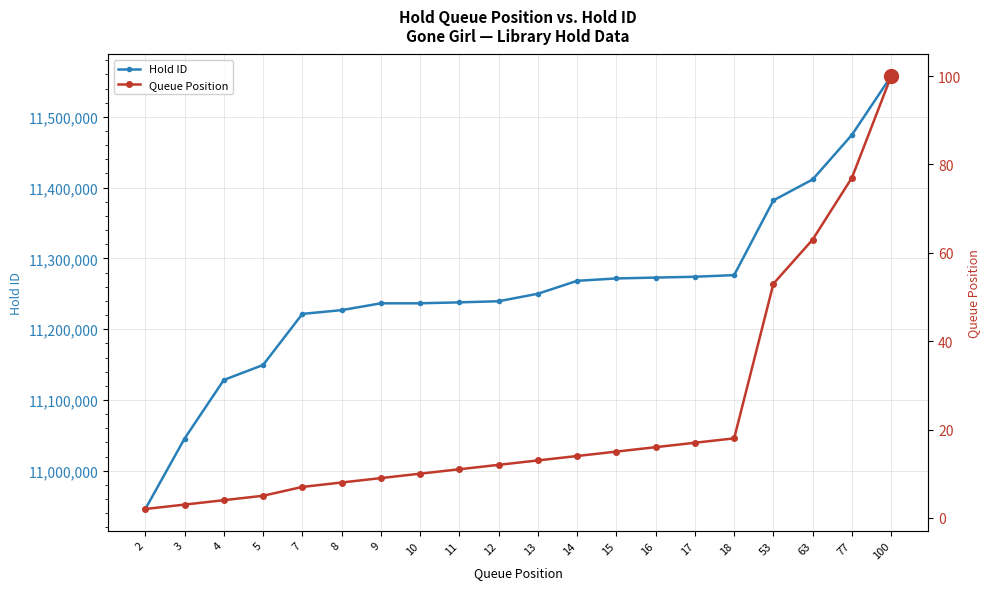

What is the smallest value displayed?

2